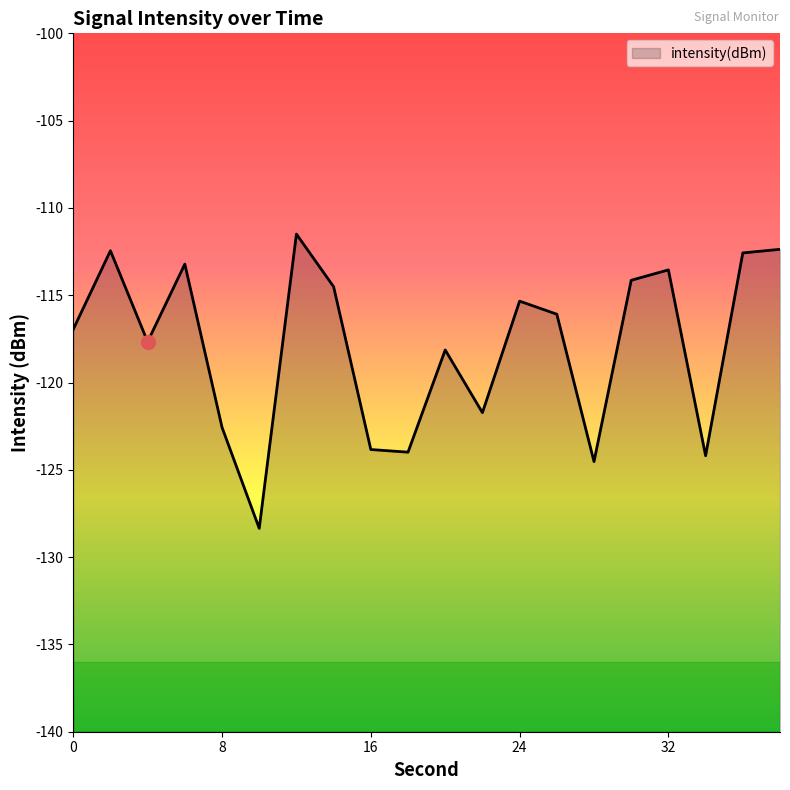

True or false: the data shows -122.6 at 8.

True